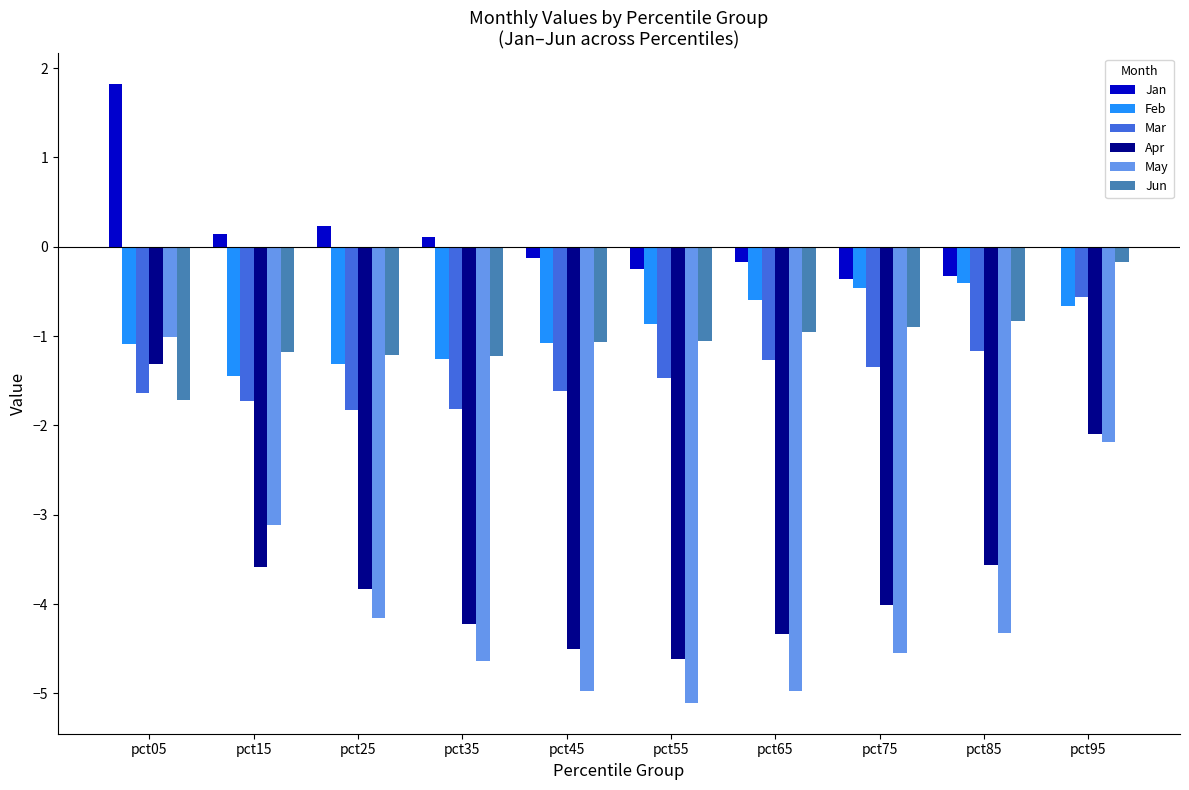

How many groups of bars are there?

10